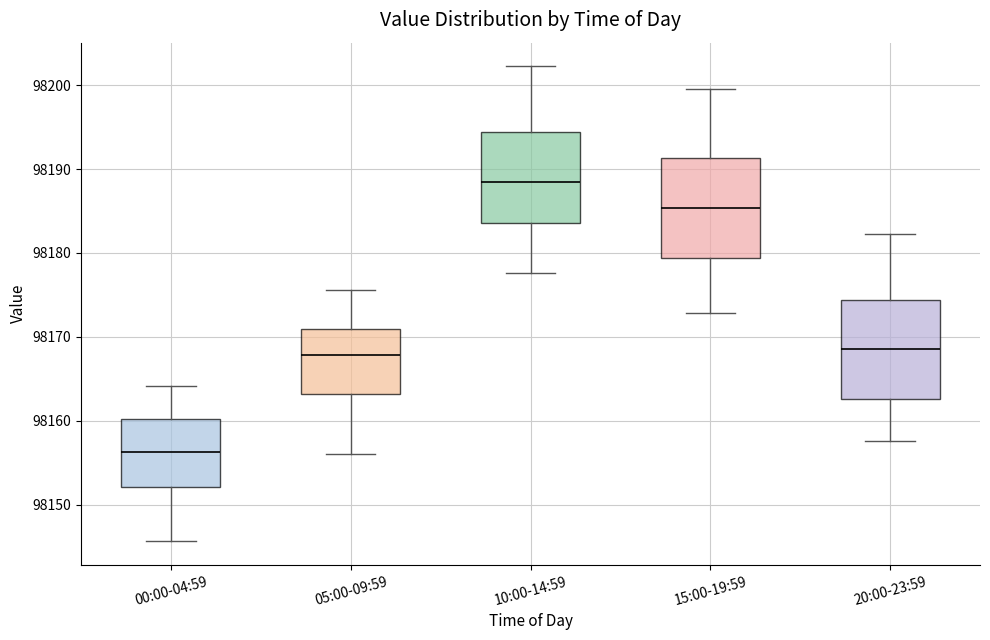

Reading left to right, transcribe this box plot: for each box, give where its median line is, the range the box spans, and where its two whiskers end, as read against the y-axis. The values are not printed on the chart, so give them approximately, as read against the axis.

00:00-04:59: median 98156, box 98152 to 98160, whiskers 98146 to 98164
05:00-09:59: median 98168, box 98163 to 98171, whiskers 98156 to 98176
10:00-14:59: median 98189, box 98184 to 98194, whiskers 98178 to 98202
15:00-19:59: median 98185, box 98179 to 98191, whiskers 98173 to 98200
20:00-23:59: median 98169, box 98163 to 98174, whiskers 98158 to 98182